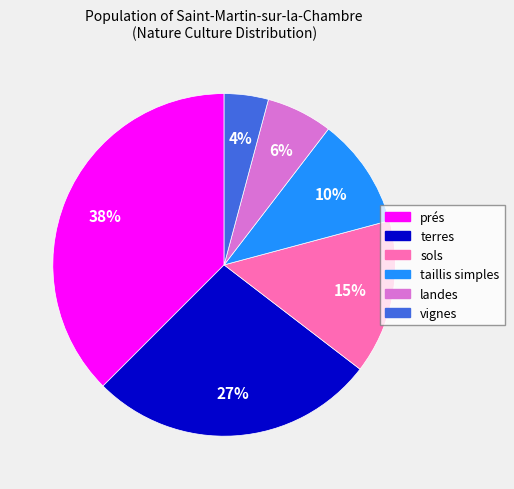

Do prés and landes together represent more than half of the pie?

No